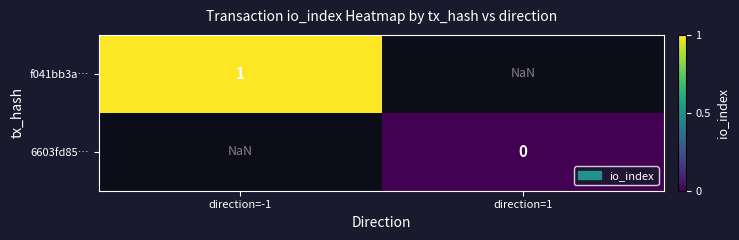

The value of 6603fd85… at direction=1 is 0.0. True or false?

True